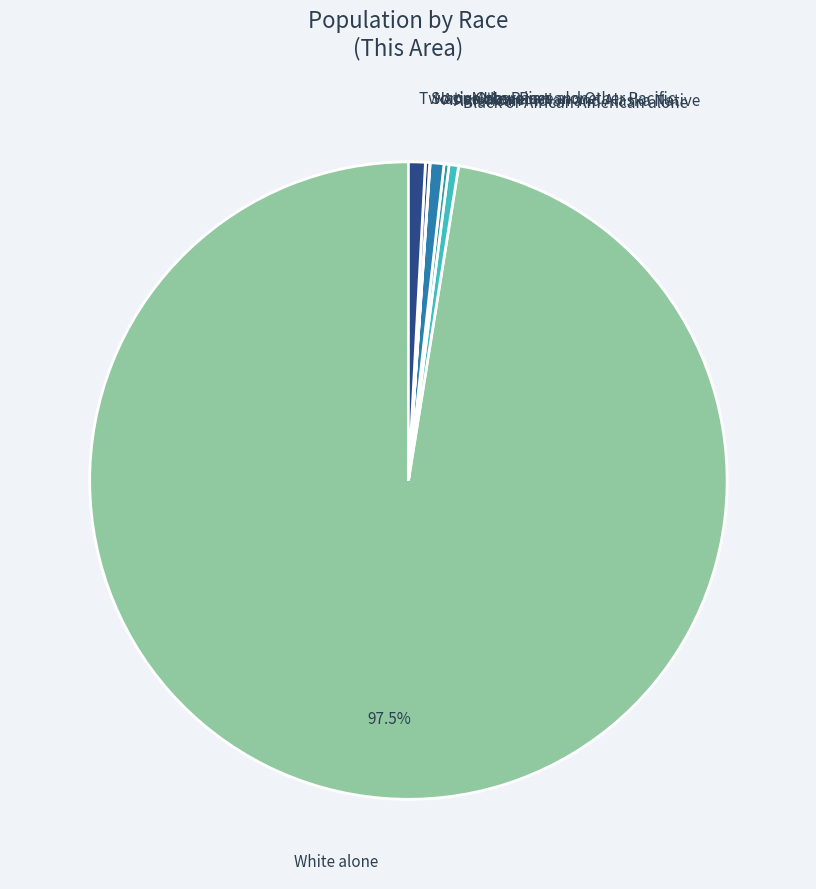

Which category accounts for the majority?

White alone